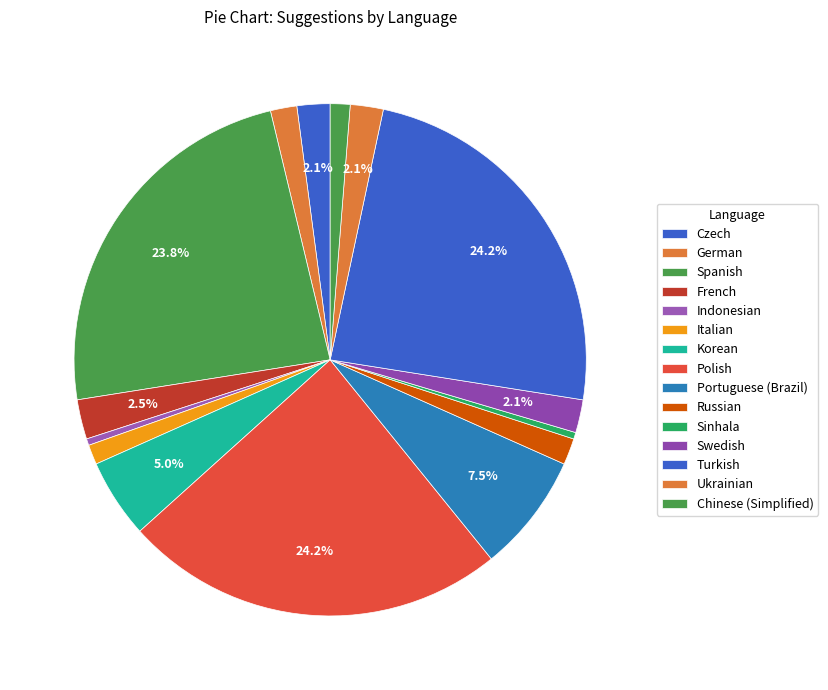

Count the number of slices in the pie.

15